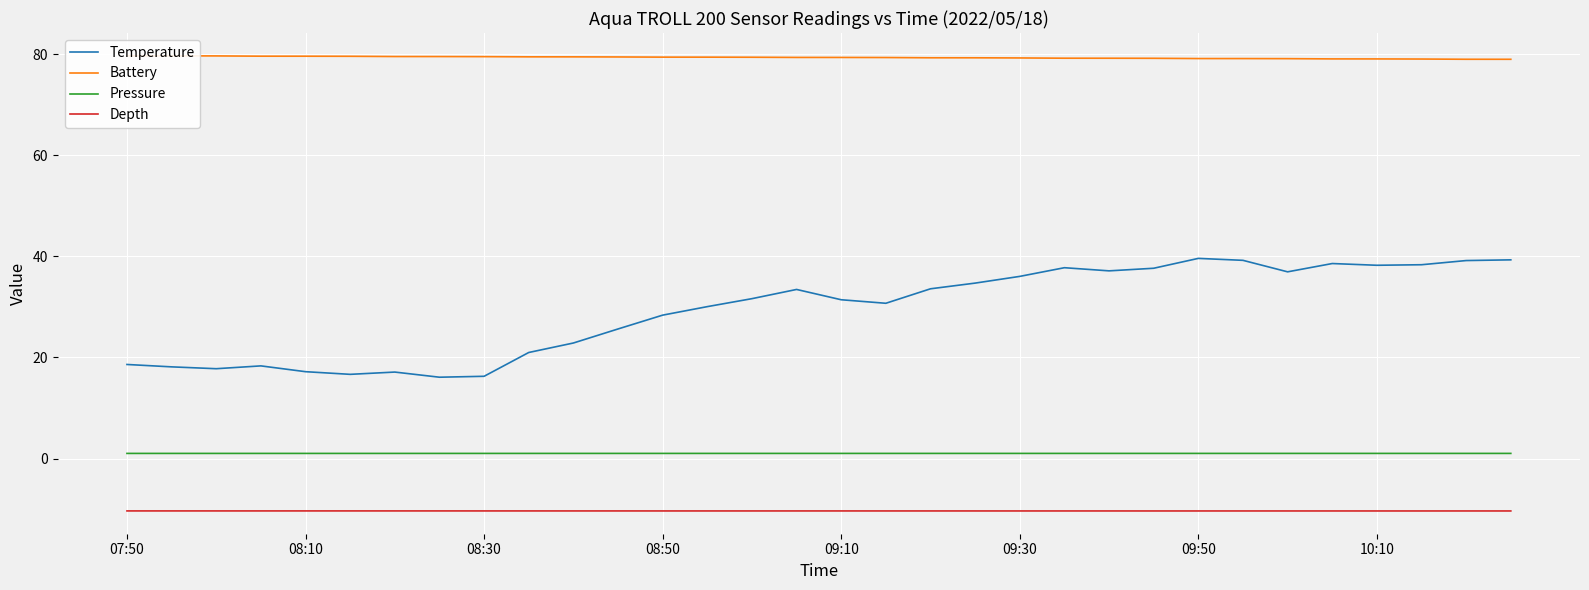

Does the chart display data point markers on the line(s)?

No